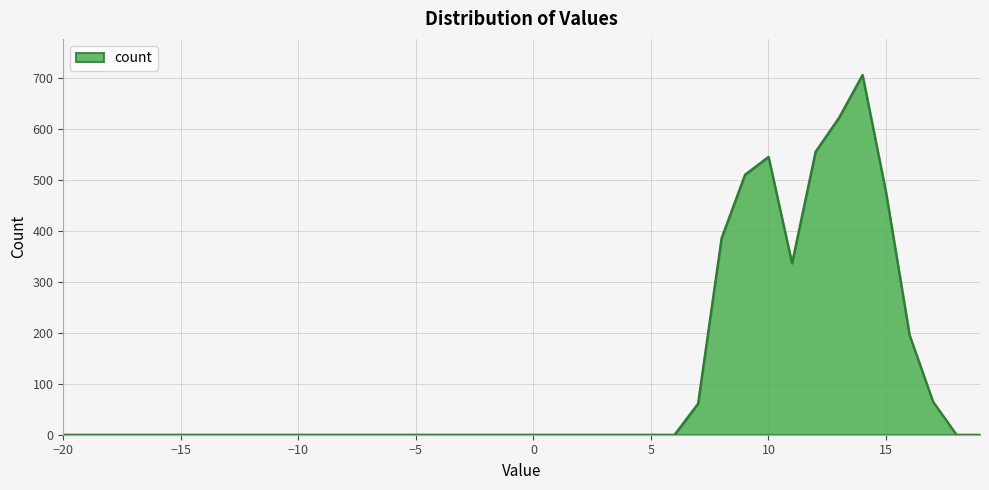

What is the greatest value displayed?

707